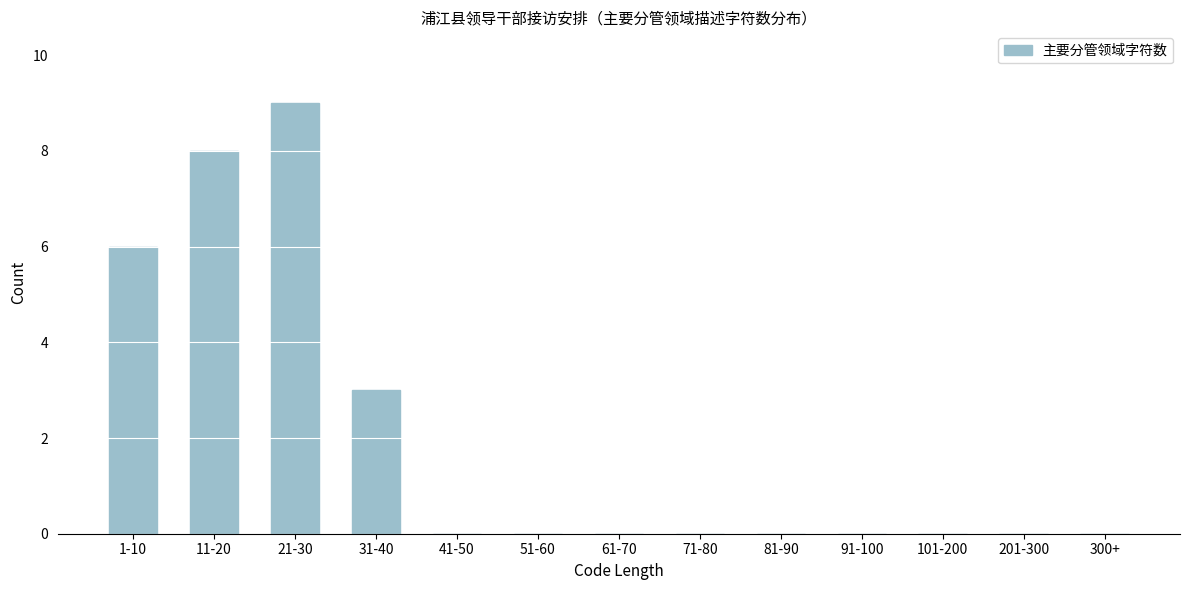

Reading right to left, what are all the values shown in this chart?

300+=0	201-300=0	101-200=0	91-100=0	81-90=0	71-80=0	61-70=0	51-60=0	41-50=0	31-40=3	21-30=9	11-20=8	1-10=6